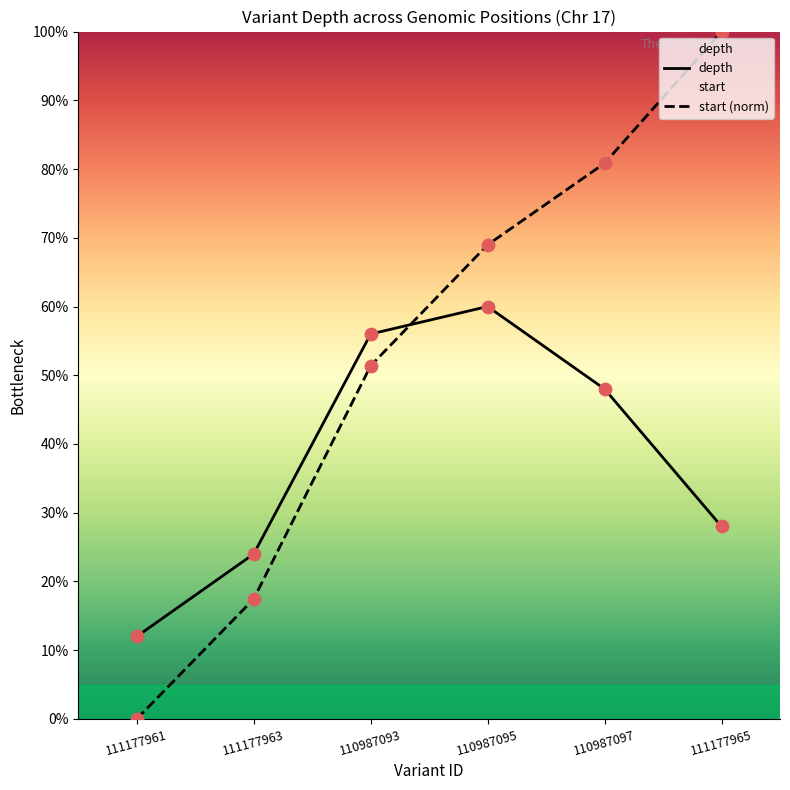

What are all the series names shown in the legend?

depth, start